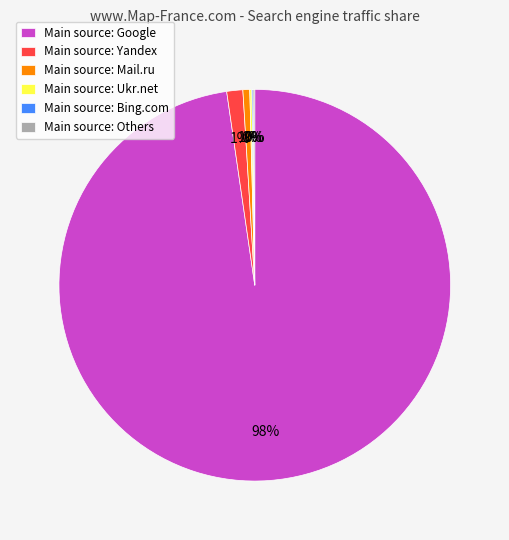

The Main source: Yandex slice represents 1% of the pie. True or false?

True